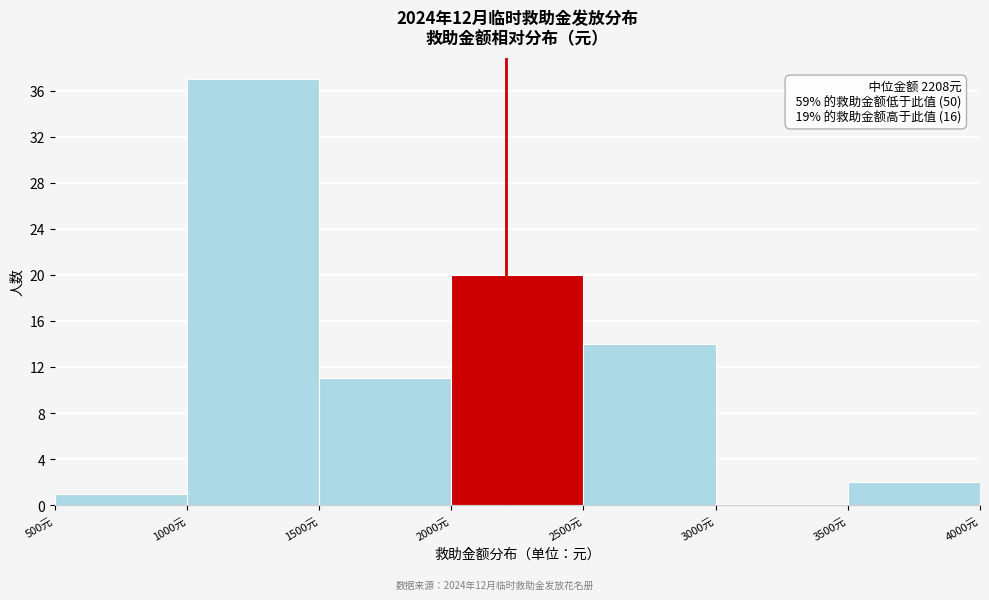

Which range on the x-axis has the tallest bar?

1000 to 1500